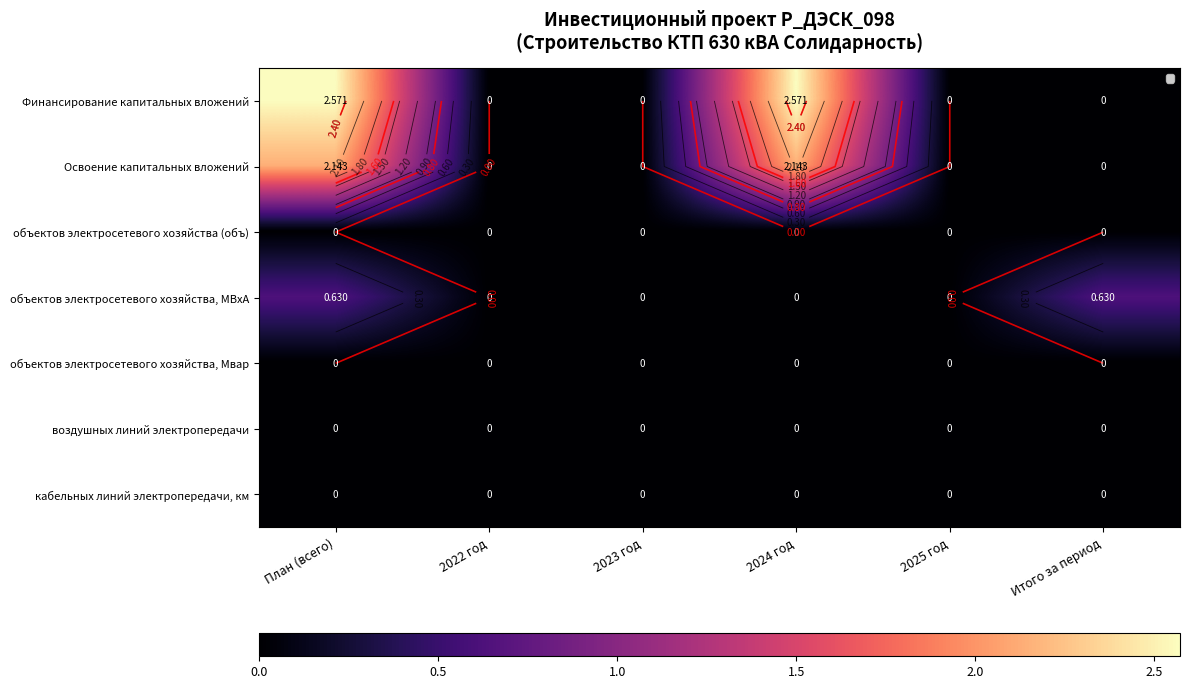

List the series in order of their peak value, highest first.

Финансирование капитальных вложений, Освоение капитальных вложений, объектов электросетевого хозяйства, МВхА, объектов электросетевого хозяйства (объ), объектов электросетевого хозяйства, Мвар, воздушных линий электропередачи, кабельных линий электропередачи, км